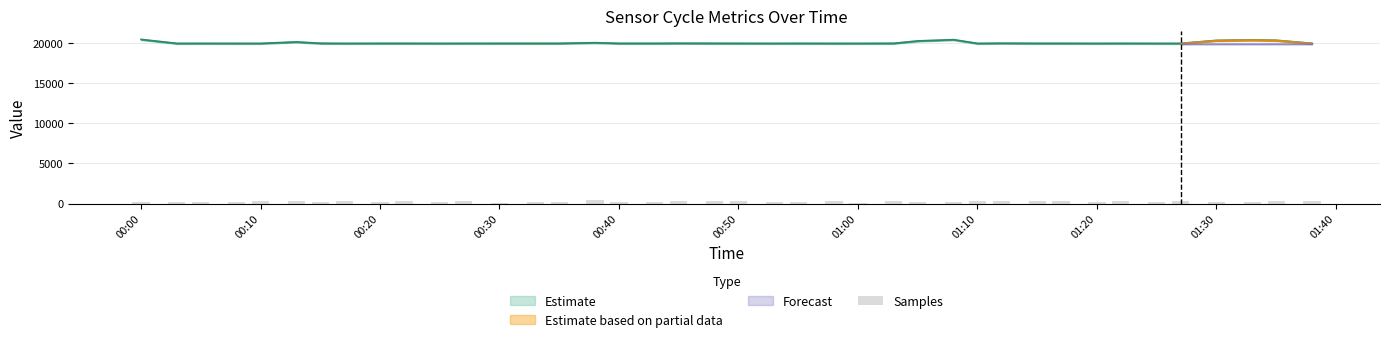

Reading left to right, what are all the values shown in this chart?

209.8	200.0	223.0	263.9	316.2	381.7	212.7	285.4	220.4	353.8	220.1	316.4	126.7	259.9	204.7	400.0	224.2	191.6	302.4	289.2	304.1	238.5	221.8	349.1	100.0	358.0	210.9	211.0	271.2	313.5	293.6	303.4	194.4	303.3	214.2	280.8	182.6	215.8	309.4	290.3